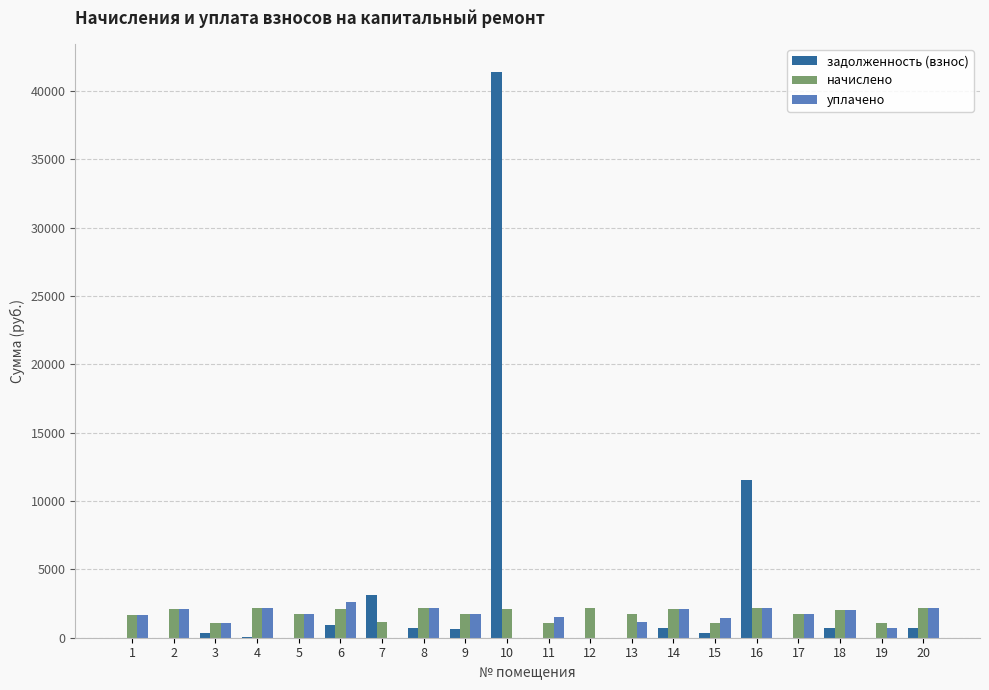

At which category is the sum across all series the highest?

10